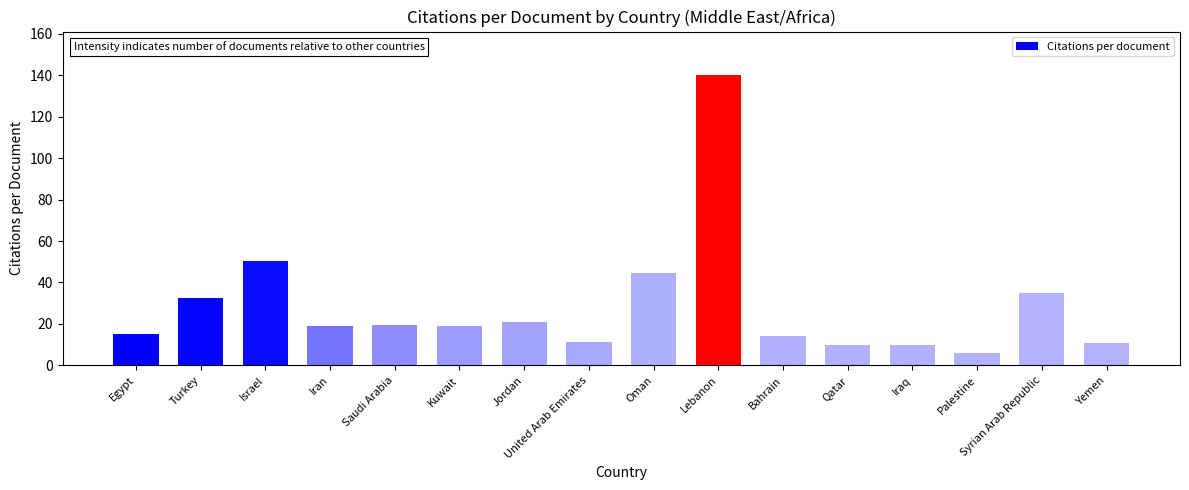

The chart shows a value of 50.2 at Israel. True or false?

True